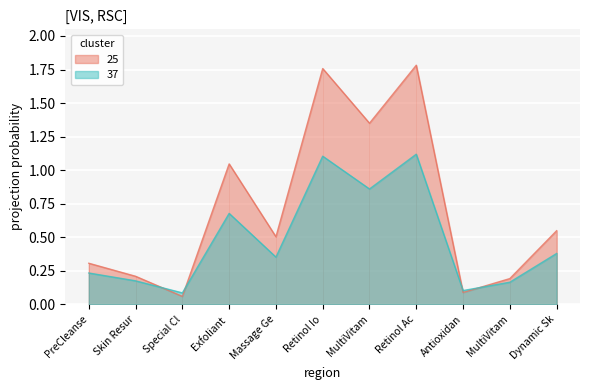

The chart shows a value of 0.0 at Special Cl. True or false?

False